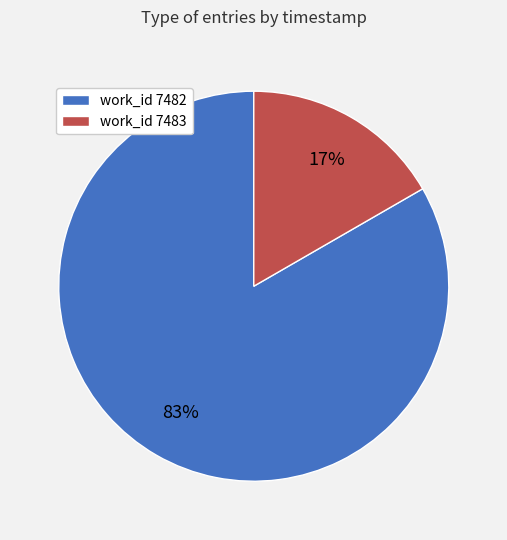

Is there any slice that represents more than half of the pie?

Yes